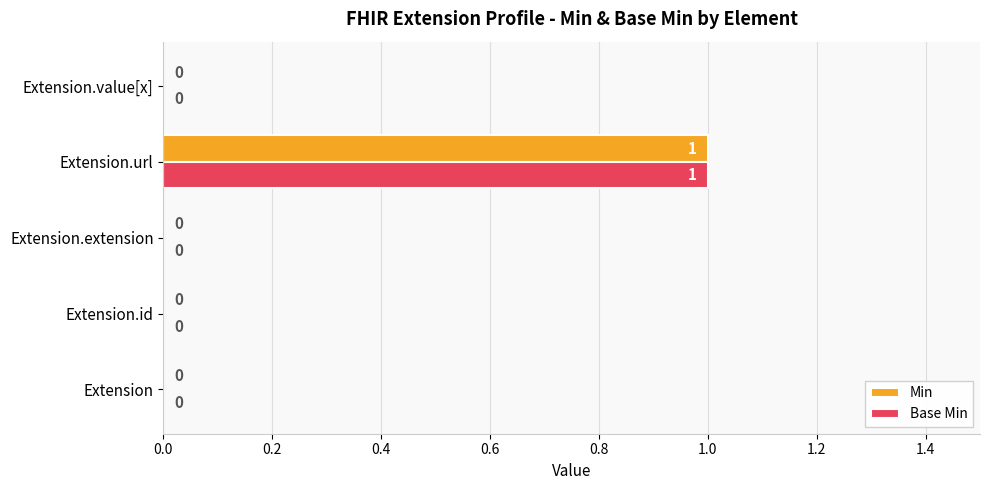

Which category has the highest value in the Min series?

Extension.url